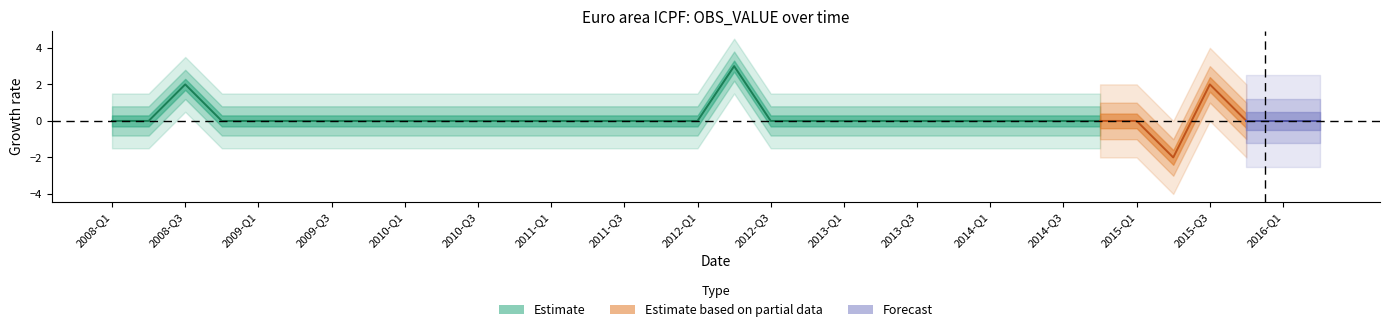

Between 2013-Q1 and 2016-Q2, which is larger?

2013-Q1